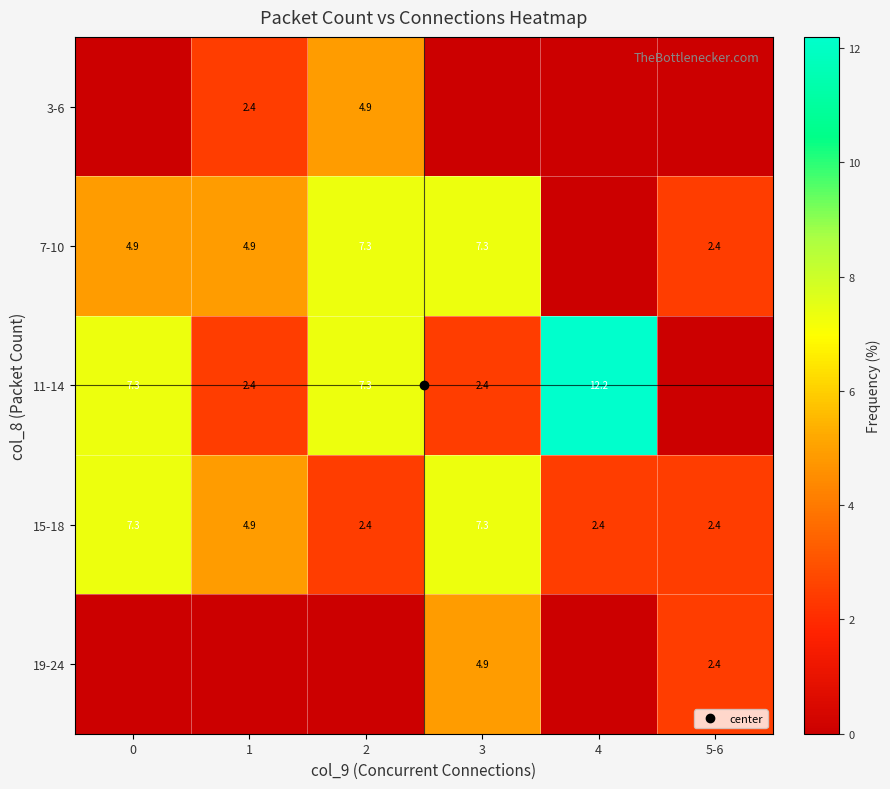

The value of 11-14 at 2 is 12.1. True or false?

False